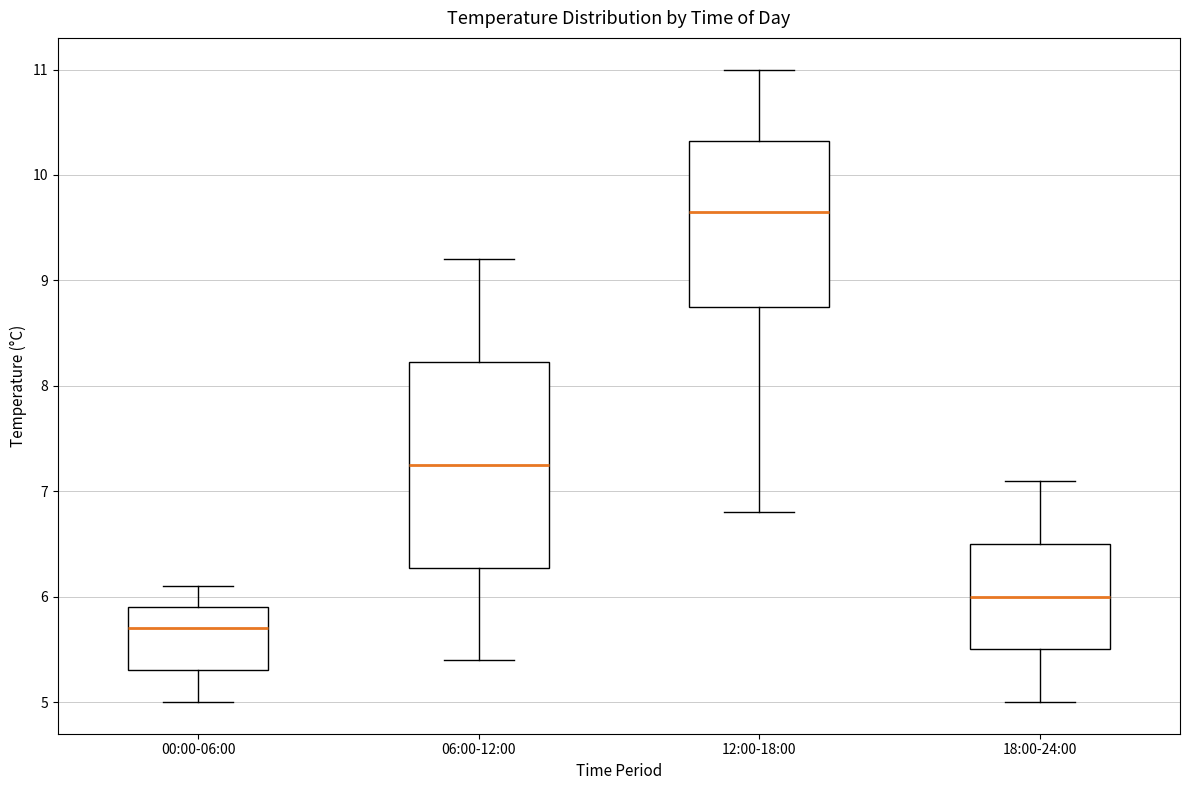

Which box's median line is the lowest?

00:00-06:00